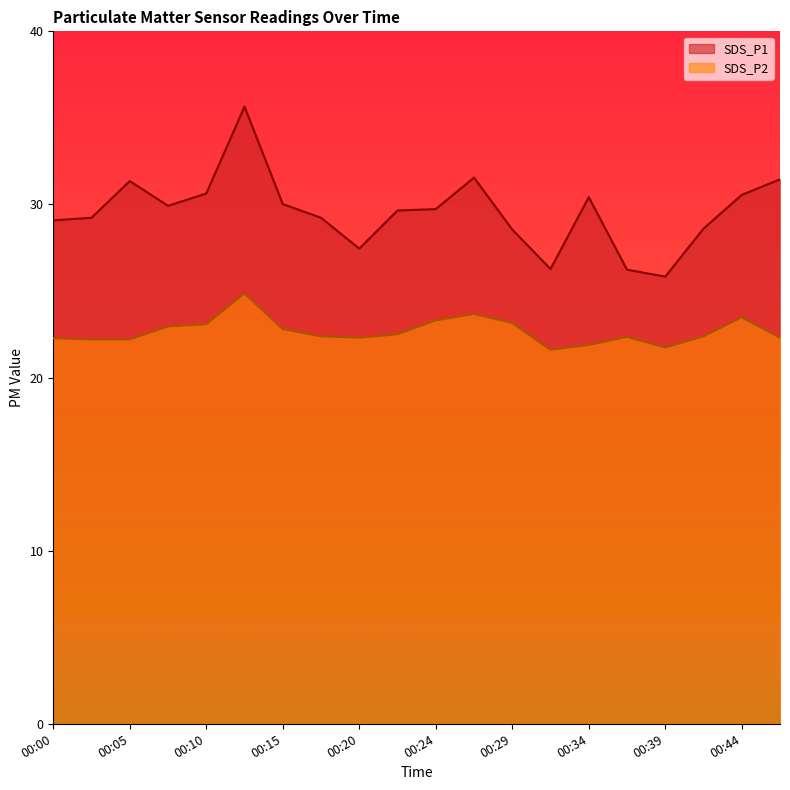

True or false: SDS_P2 and SDS_P1 cross at least once.

False